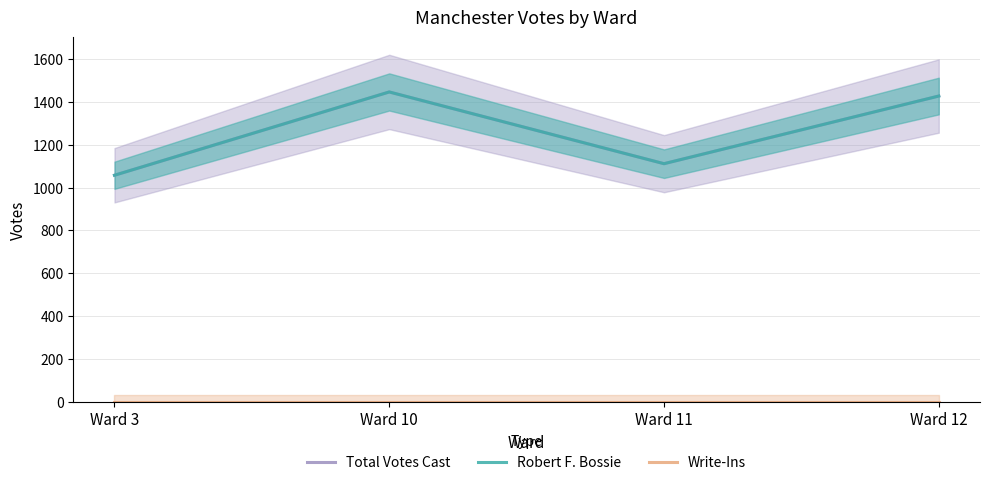

Reading right to left, list all the values displayed in this chart.

Total Votes Cast: 1428	1112	1447	1058
Robert F. Bossie: 1428	1112	1447	1058
Write-Ins: 0	0	0	0